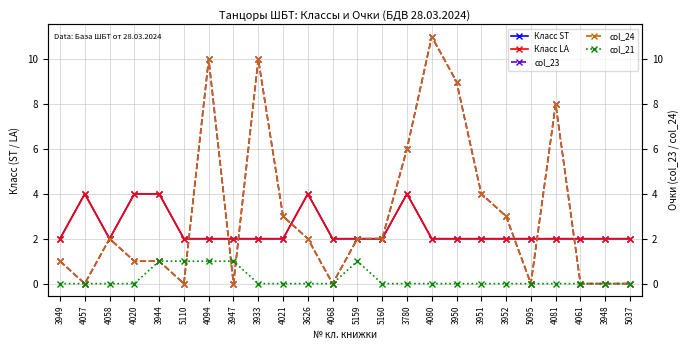

Which series has the widest spread of values?

col_23